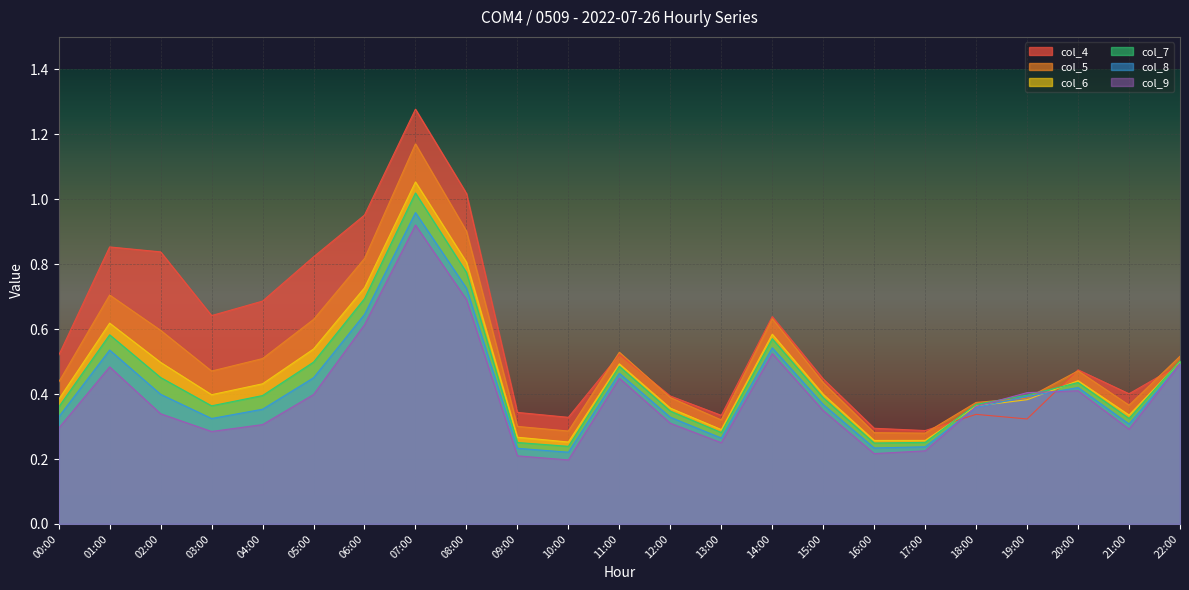

True or false: col_4 and col_5 intersect in this chart.

True